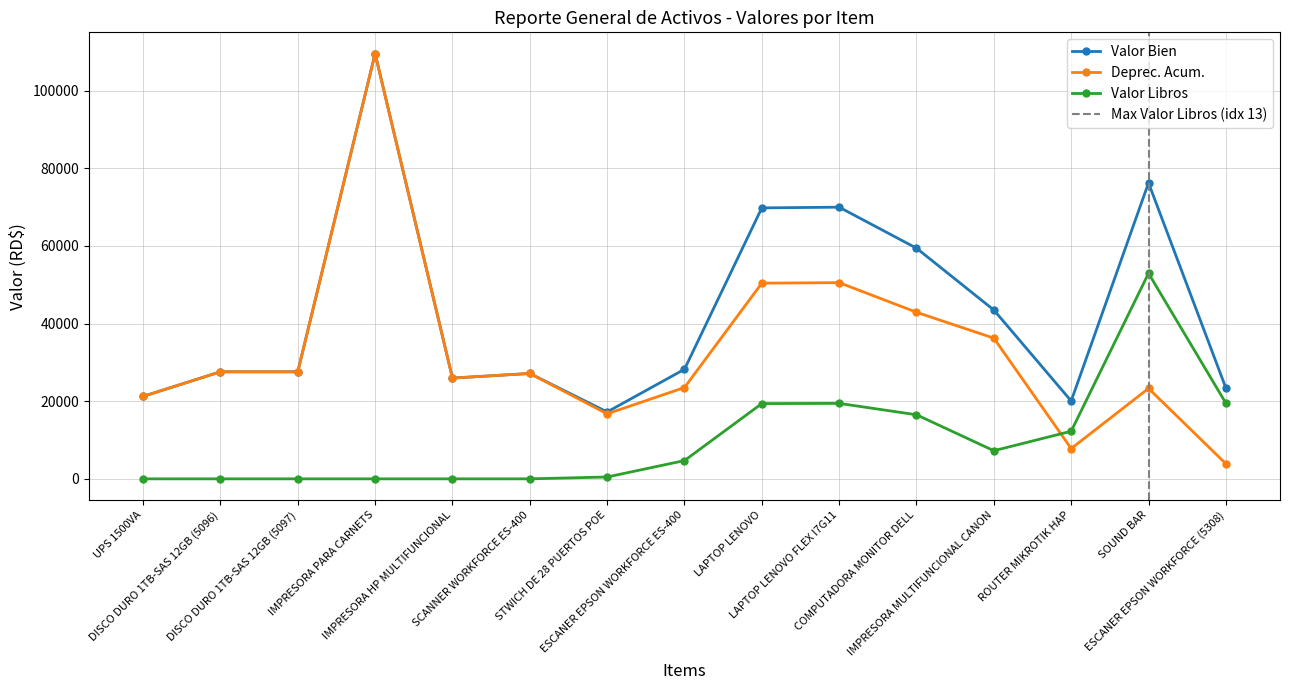

What is the label of the 1st point from the right?

ESCANER EPSON WORKFORCE (5308)